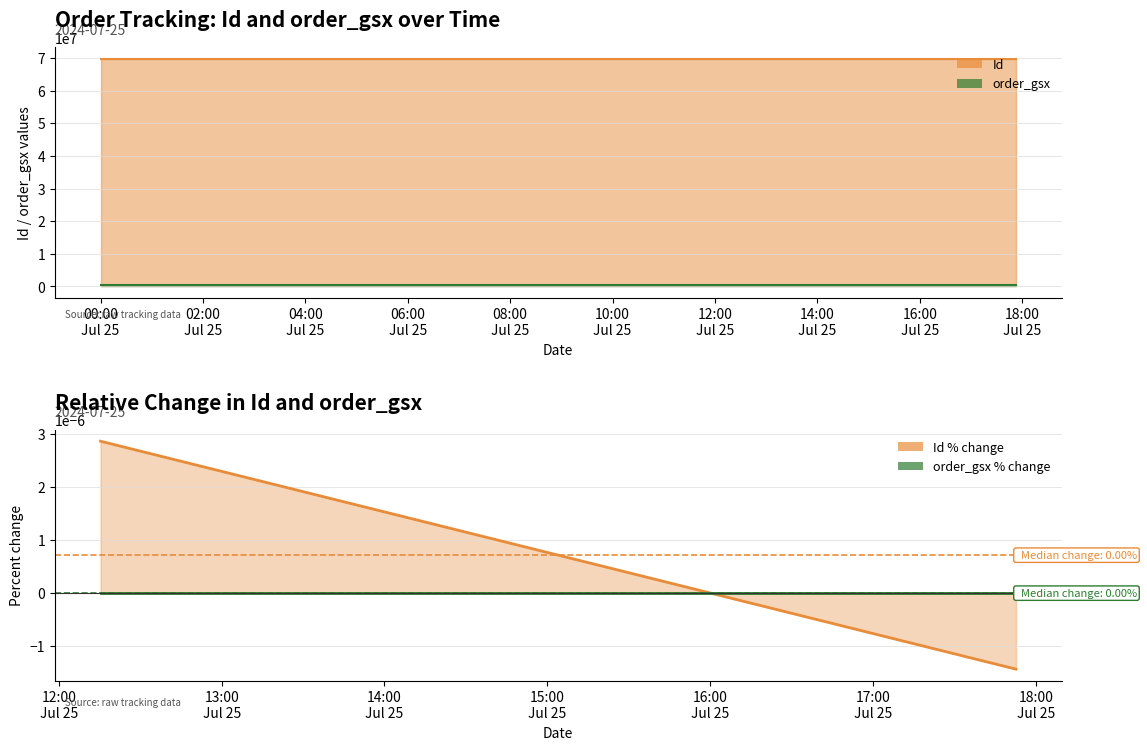

What is the label of the 1st point from the right?

2024-07-25 17:52:39